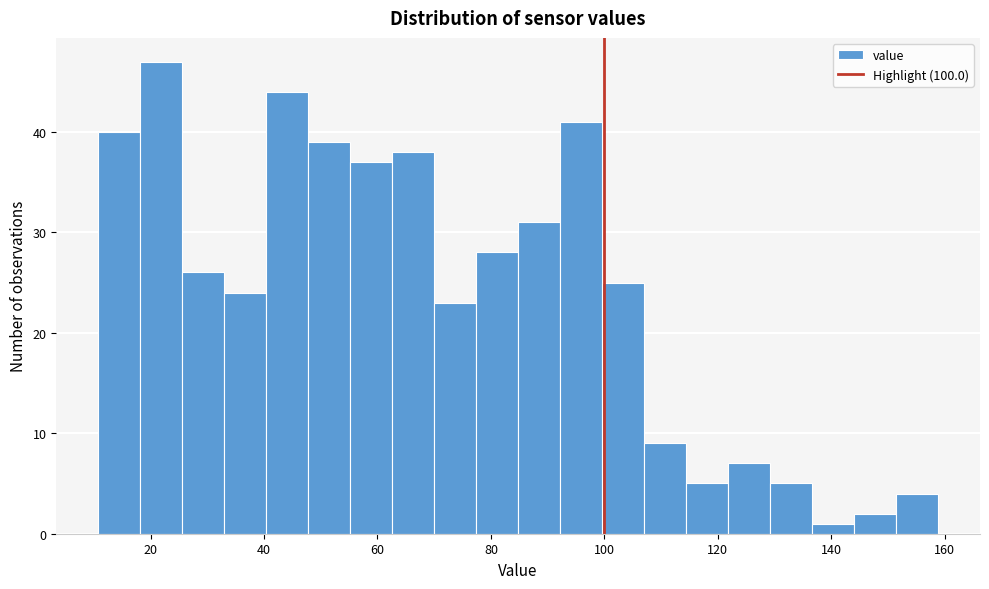

Read against the x-axis, roughly where is the centre of the tallest bar?

22